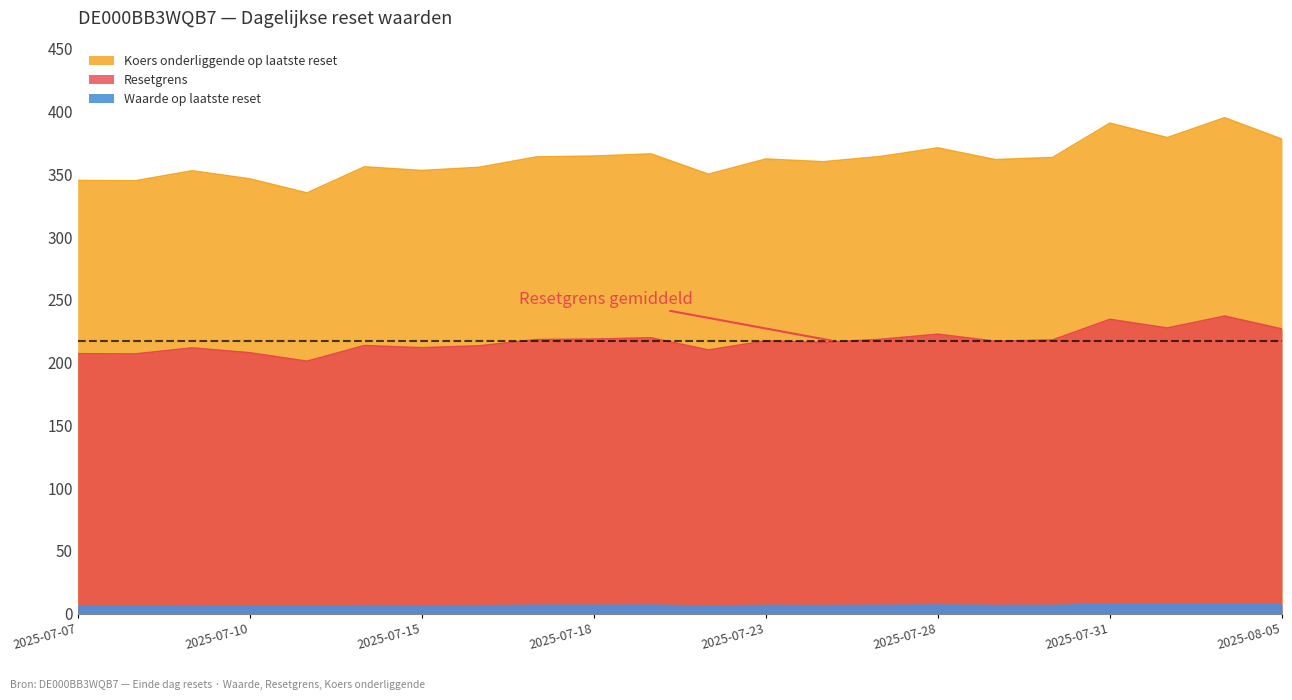

Is it true that Waarde op laatste reset equals 2.9 at 2025-07-21?

False